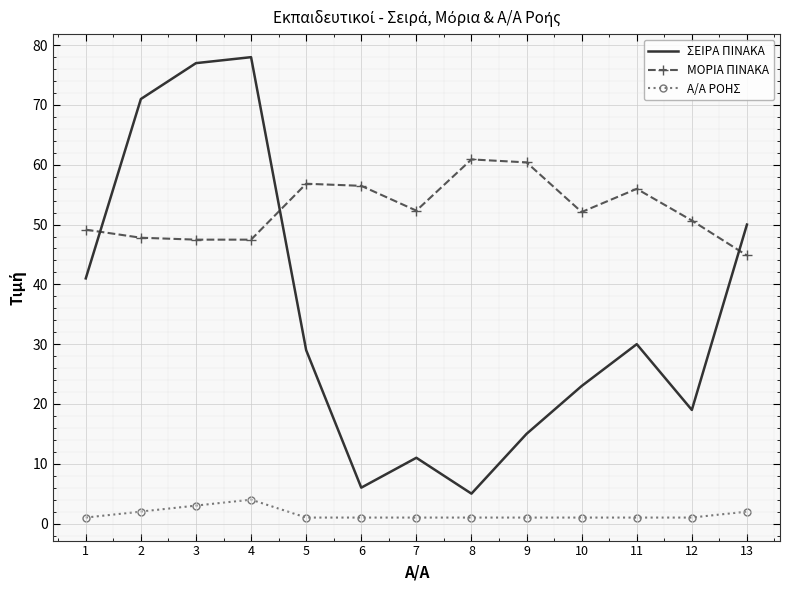

Which series changed the most between 5 and 6?

ΣΕΙΡΑ ΠΙΝΑΚΑ